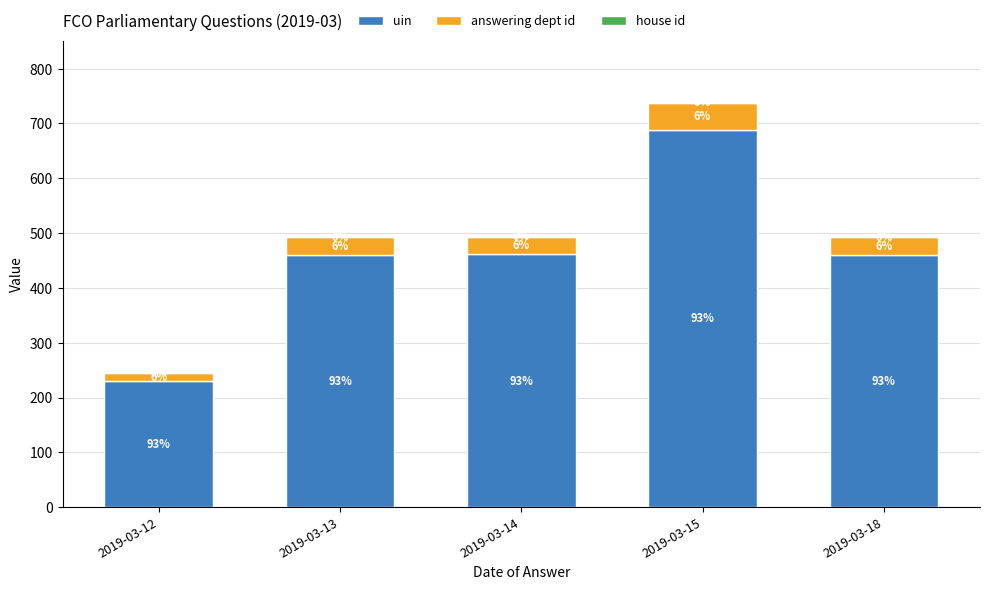

Which series has the largest total across all categories?

uin